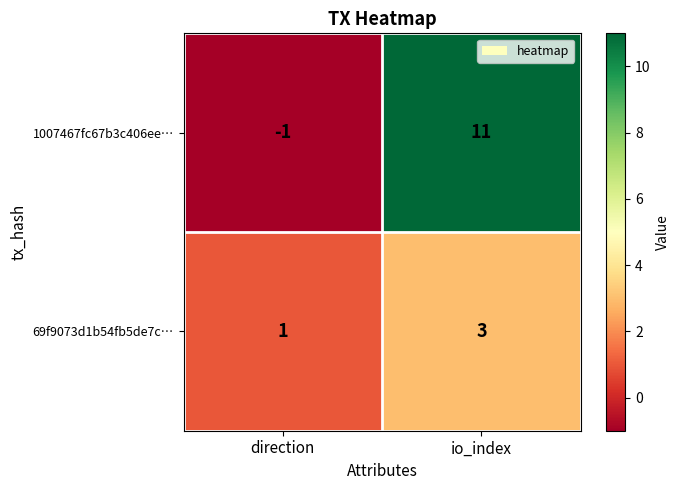

Which series changed the most between direction and io_index?

1007467fc67b3c406ee…